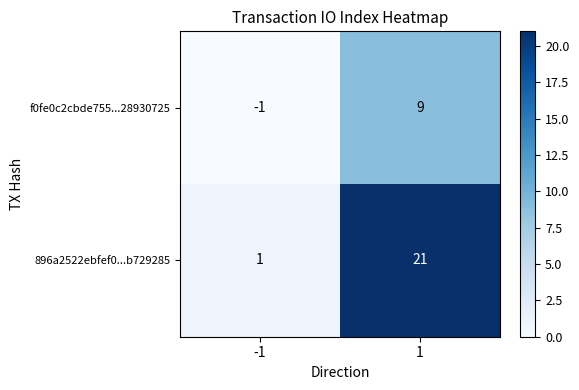

Count the number of data series in this chart.

2